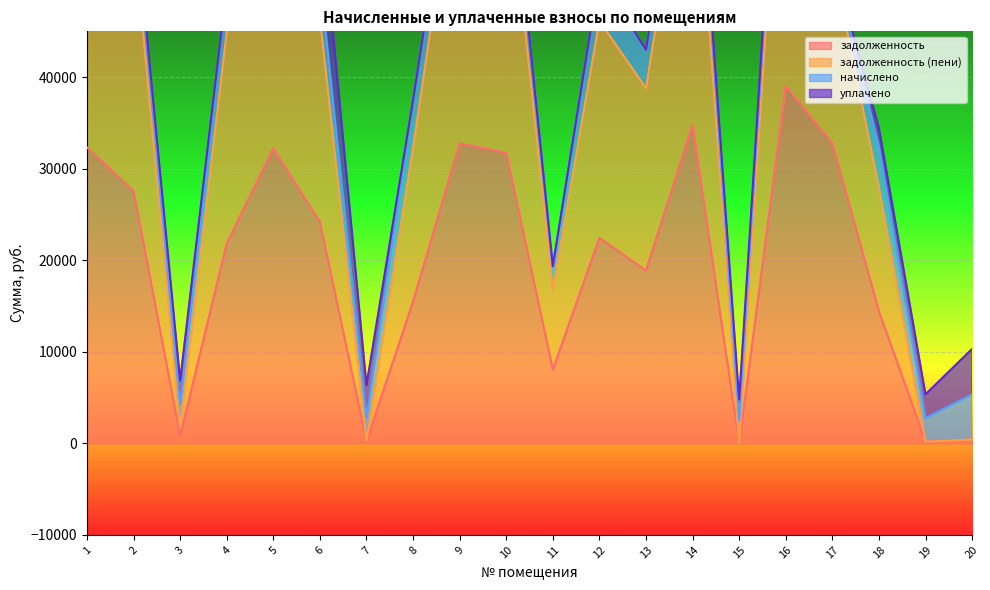

The value of задолженность at 9 is 54599.4. True or false?

False